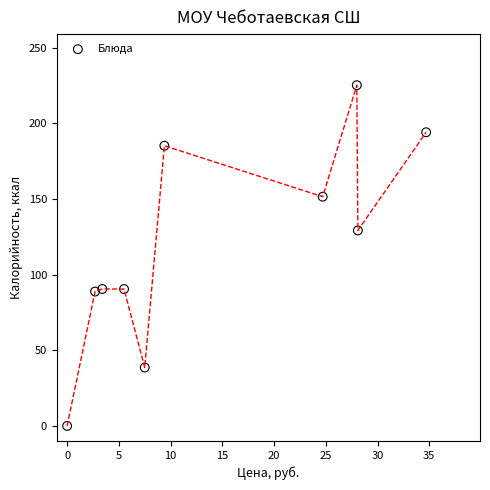

What Y value in the scatter plot is closest to 112?

129.2